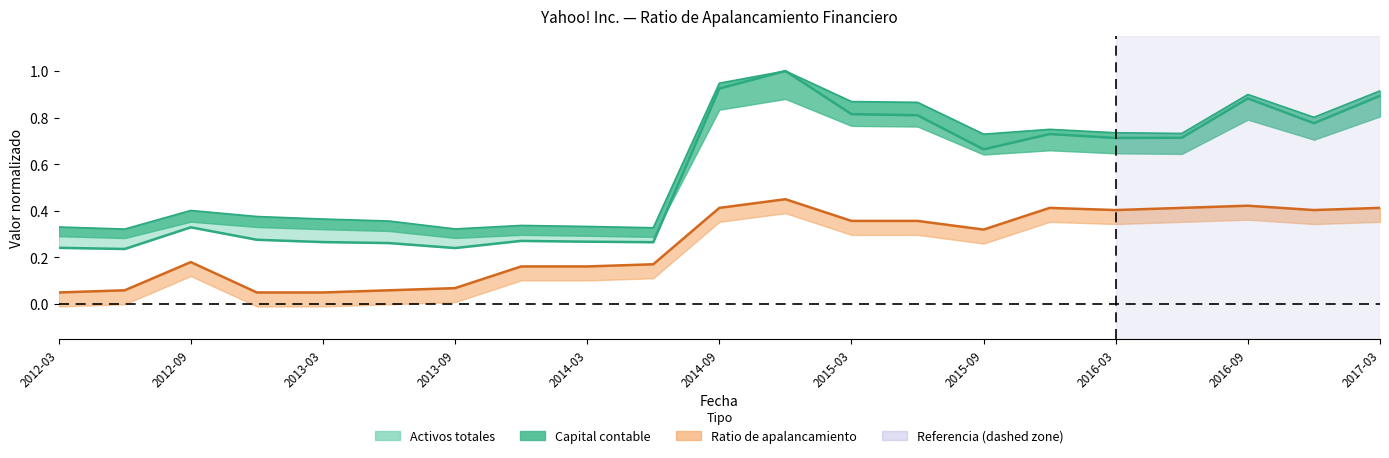

Where is Capital contable nearest to the value 0?

2012-06-30